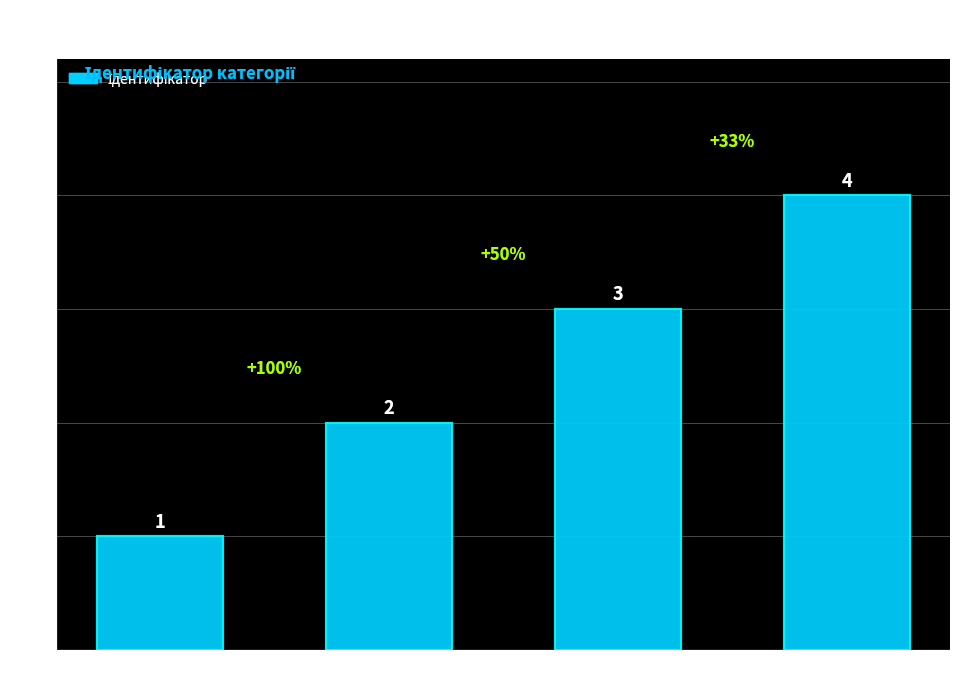

How many values are between 2 and 4?

3